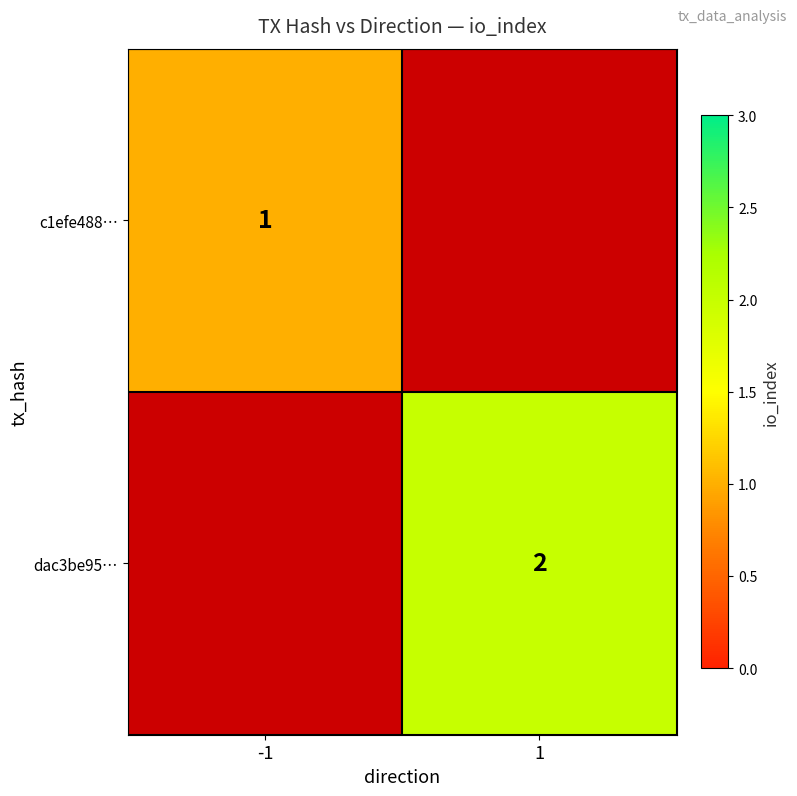

True or false: dac3be95… has a value of 1 at 1.

False